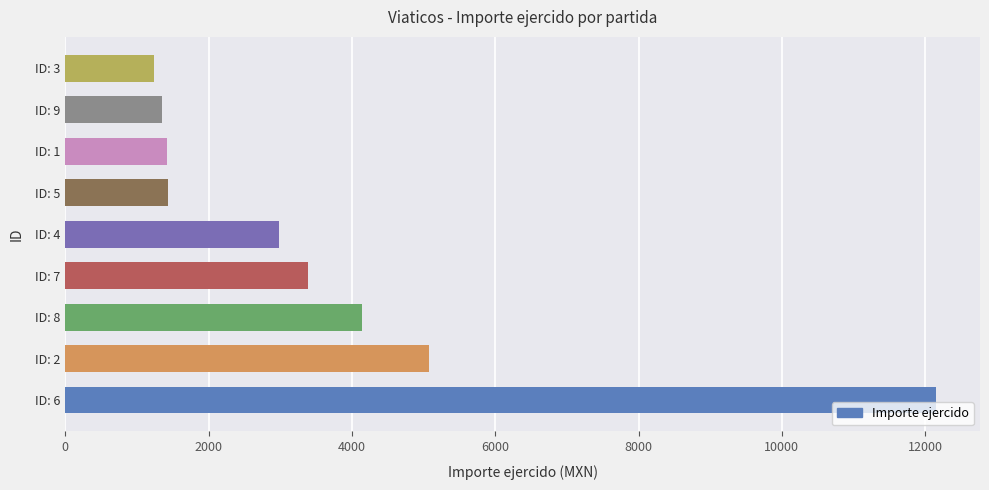

What is the difference between the maximum and minimum values?

10922.0